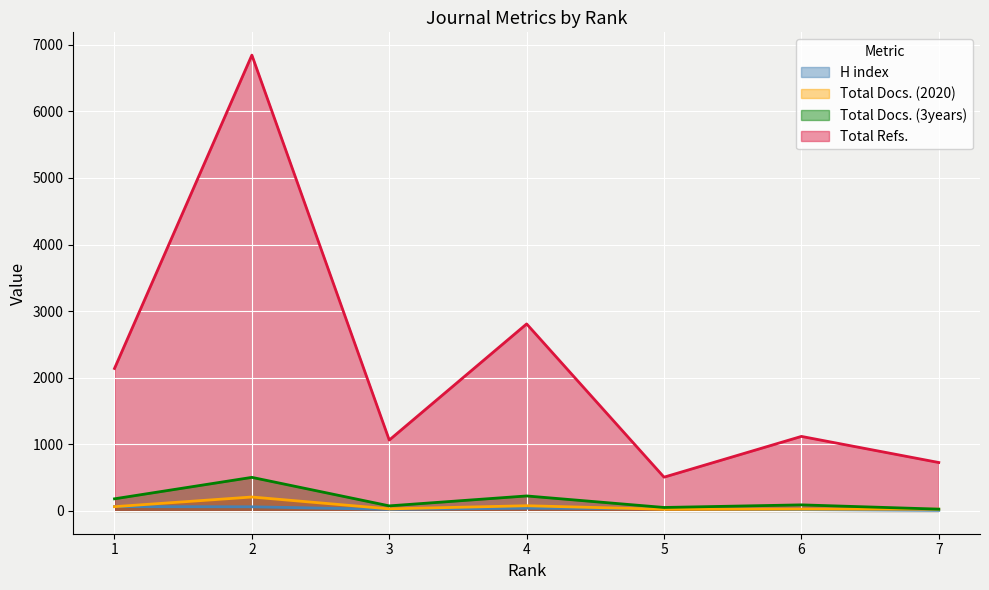

What is the difference between the Total Docs. (3years) values at 7 and 5?

25